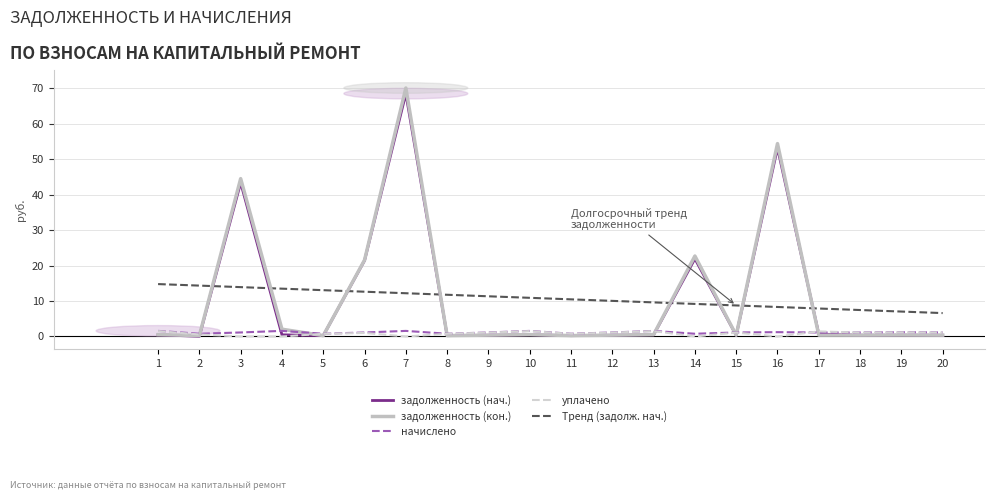

Between which two adjacent categories do Тренд (задолж. нач.) and задолженность (кон.) first intersect?

2 and 3